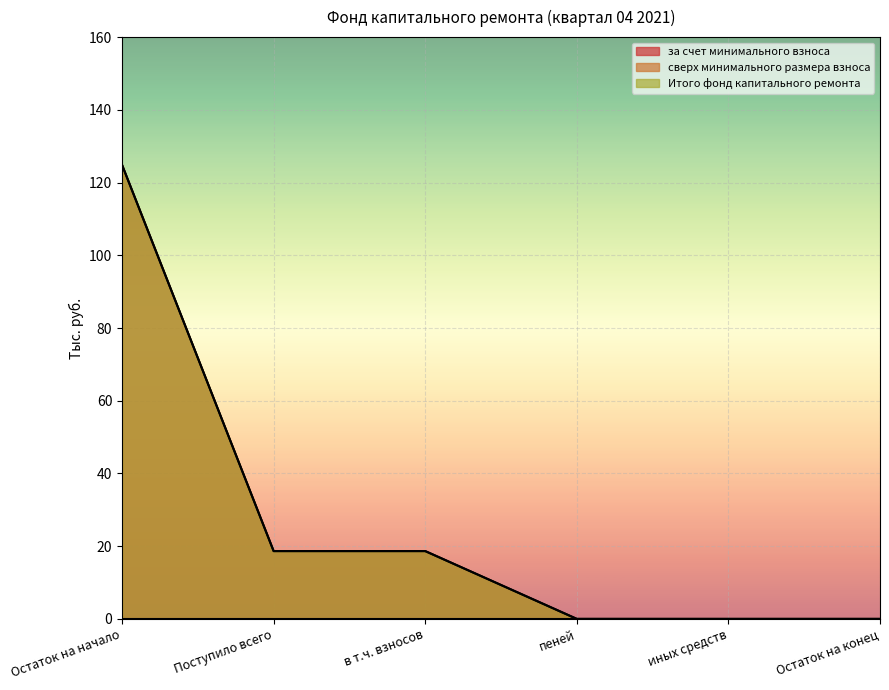

True or false: за счет минимального взноса and Итого фонд капитального ремонта intersect in this chart.

False